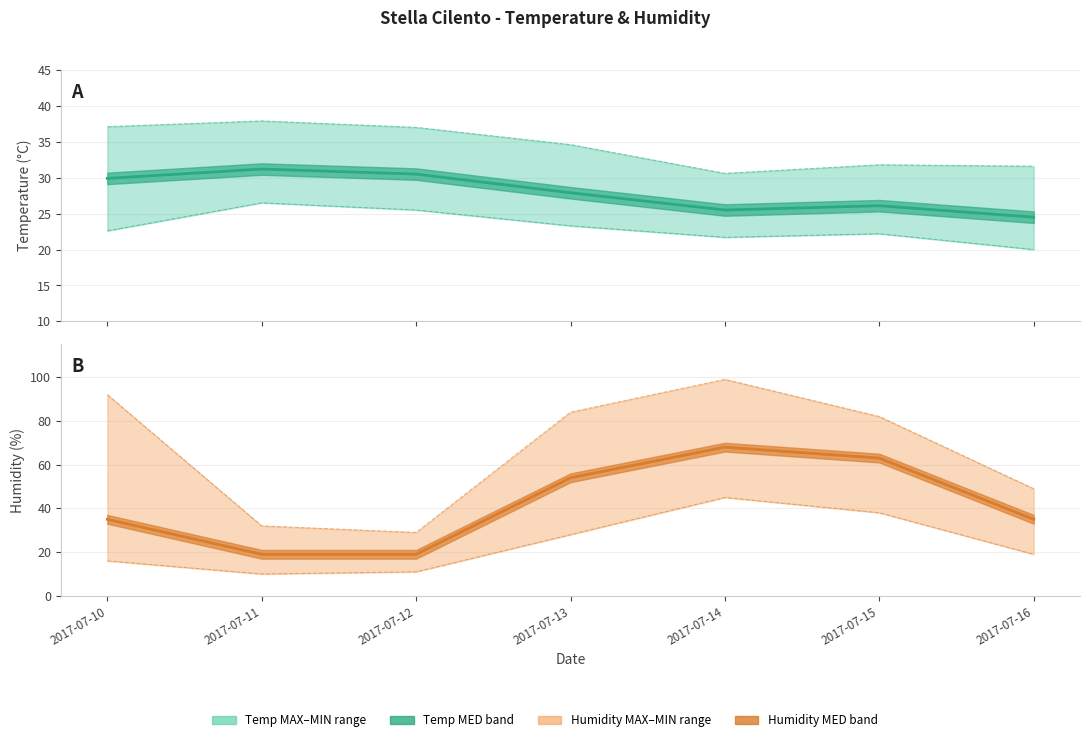

Where do Temp MED and Humidity MAX first cross each other?

2017-07-11 and 2017-07-12